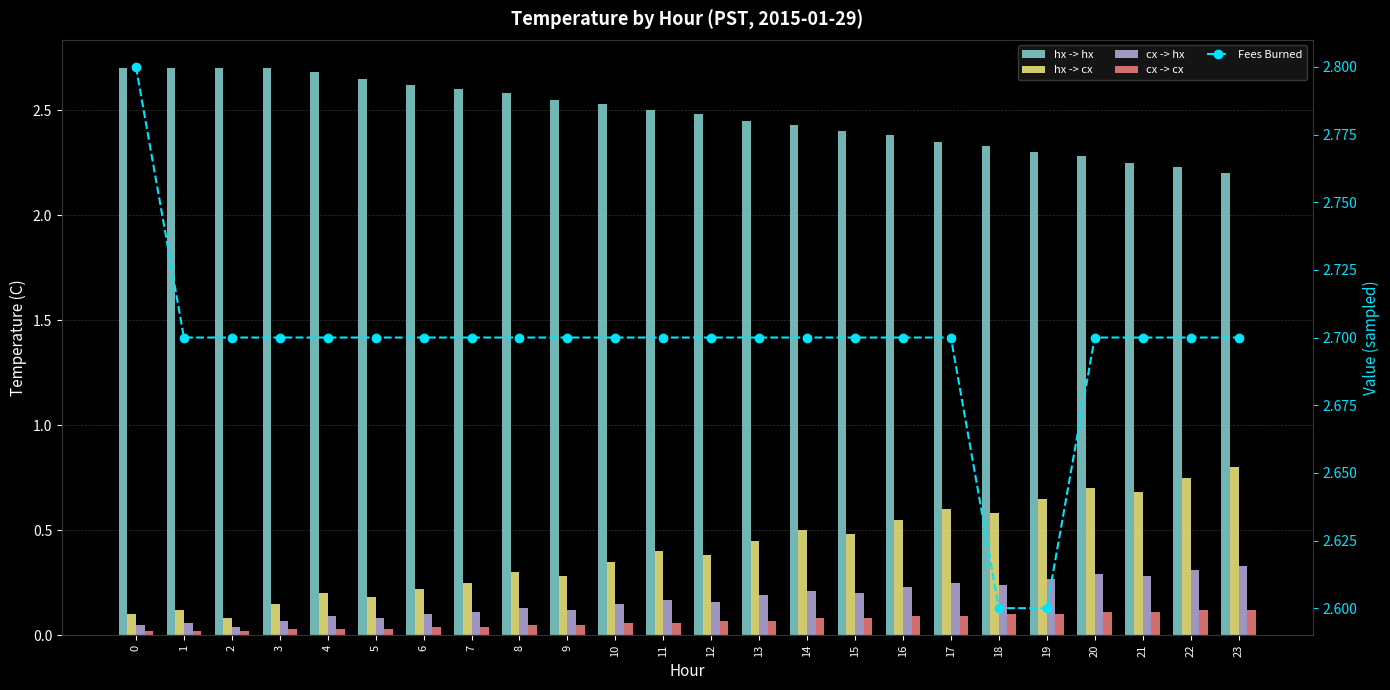

Which series has the largest total across all categories?

Fees Burned